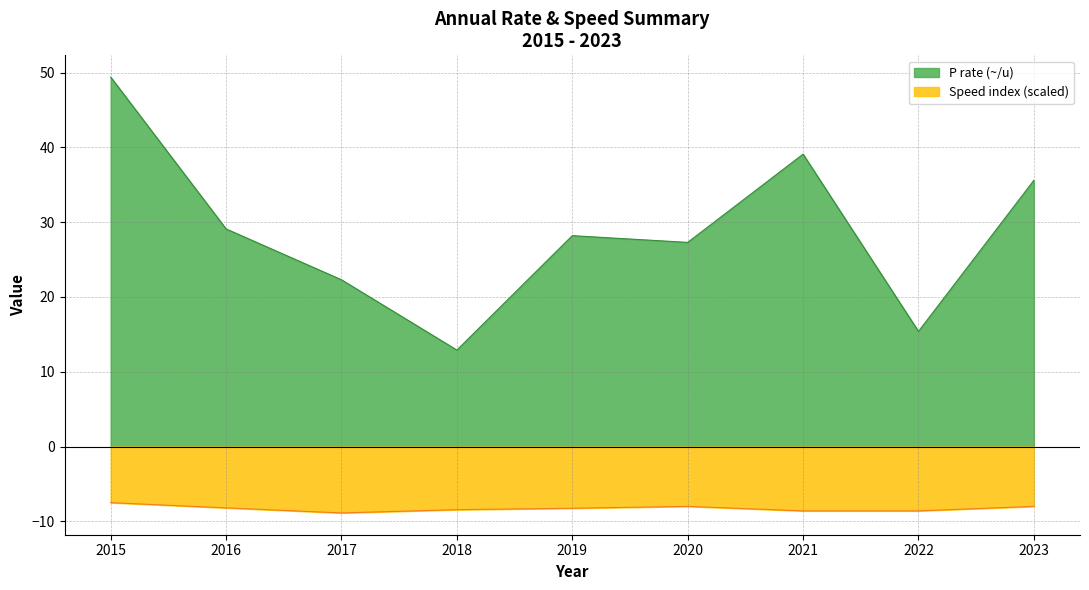

True or false: P rate (~/u) has a value of 21.8 at 2018.

False